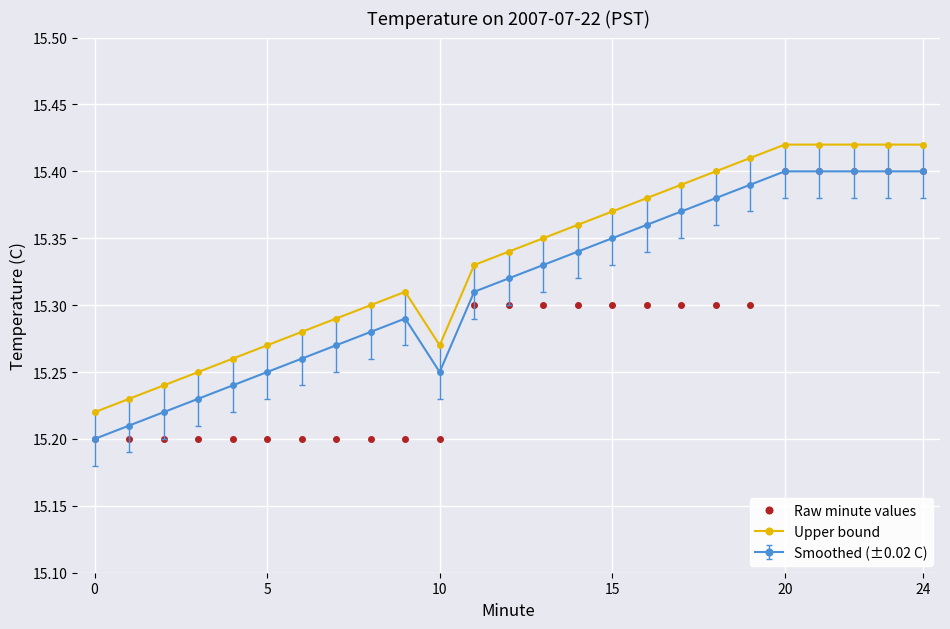

True or false: Raw minute values and Upper bound cross at least once.

False